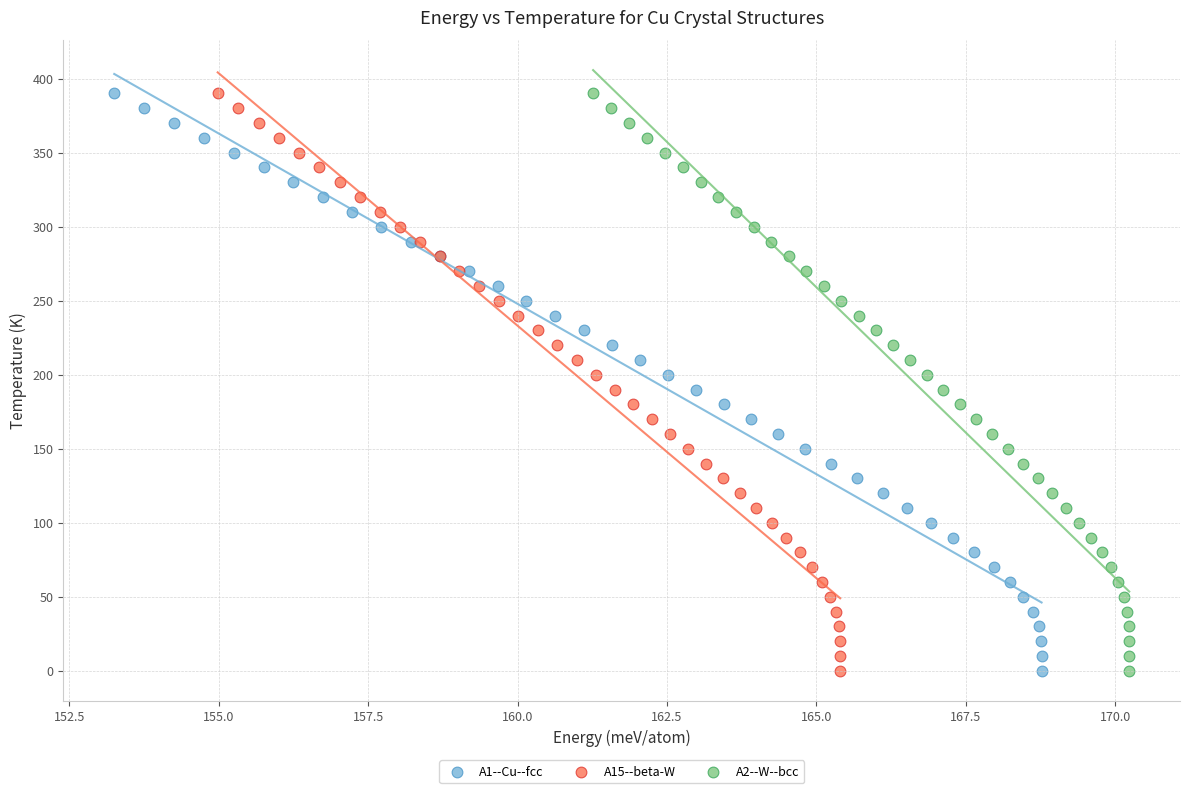

What are all the series names shown in the legend?

A1--Cu--fcc, A15--beta-W, A2--W--bcc